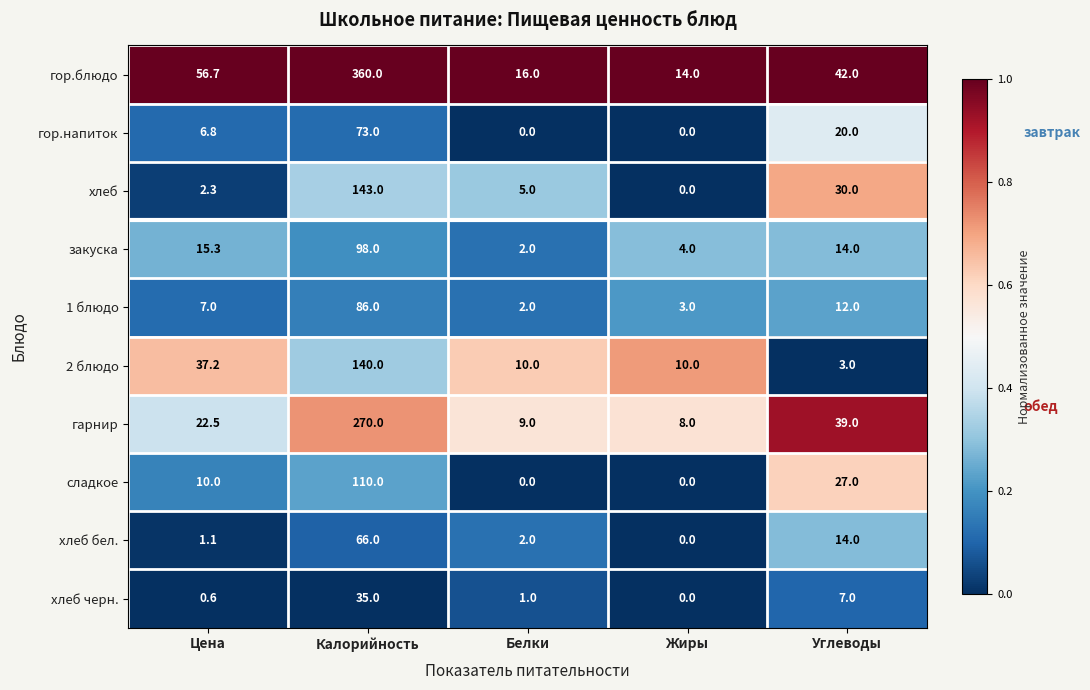

What is the difference between the highest and lowest values at Жиры?

14.0